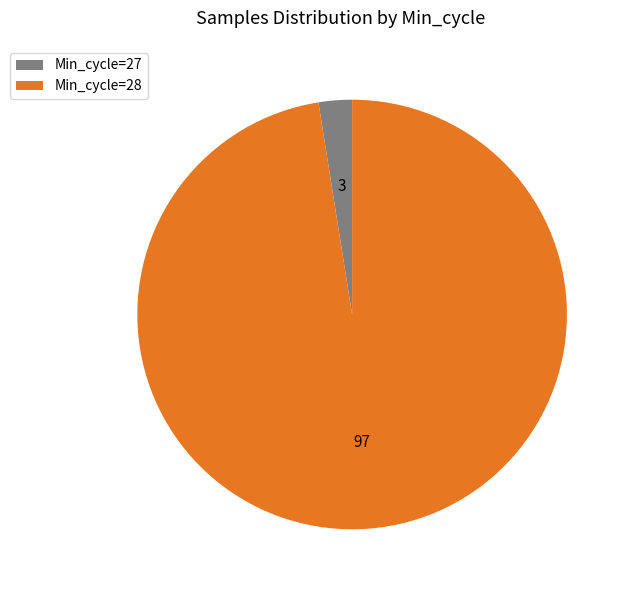

Approximately how many times larger is the value at Min_cycle=28 compared to Min_cycle=27?

38.9